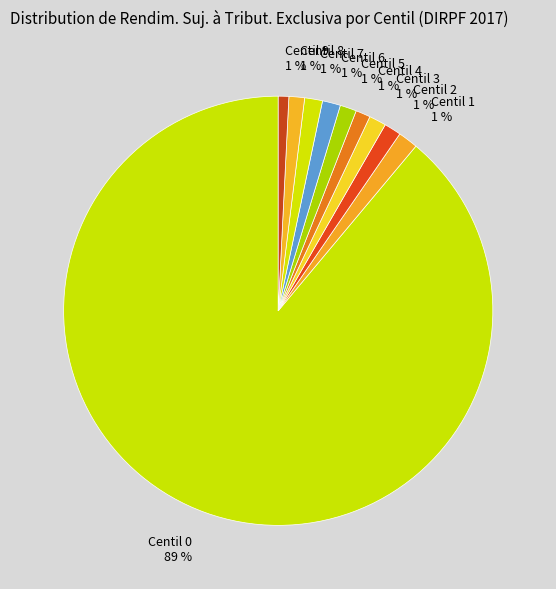

Between Centil 6 and Centil 0, which is larger?

Centil 0